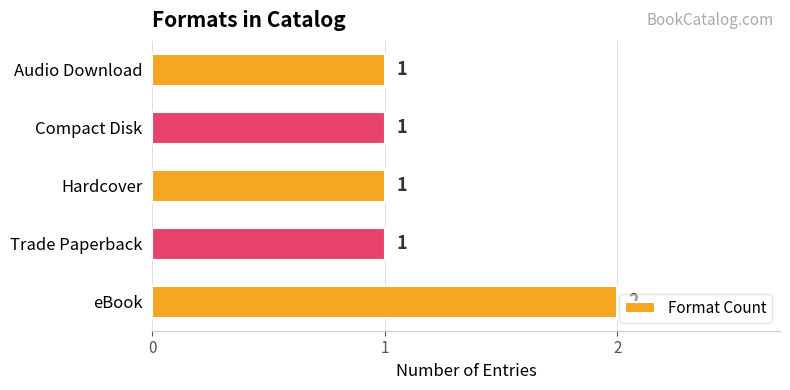

Is it true that the value at eBook is 1?

False